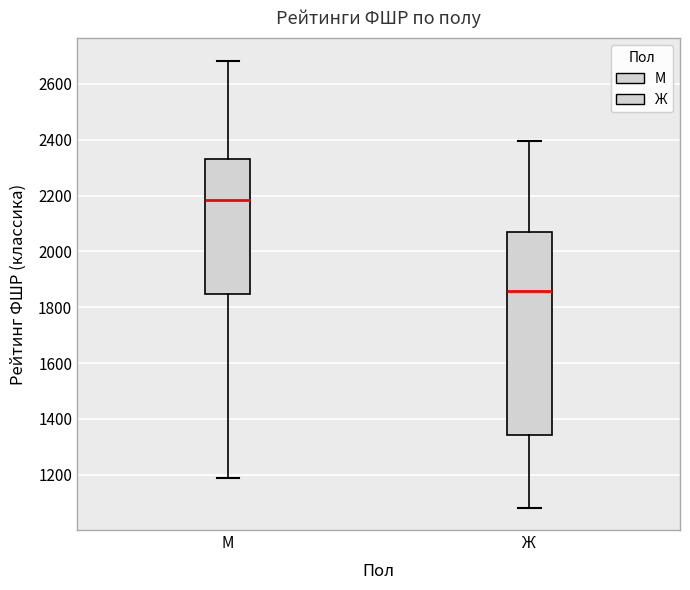

Which box's median line is the lowest?

Ж